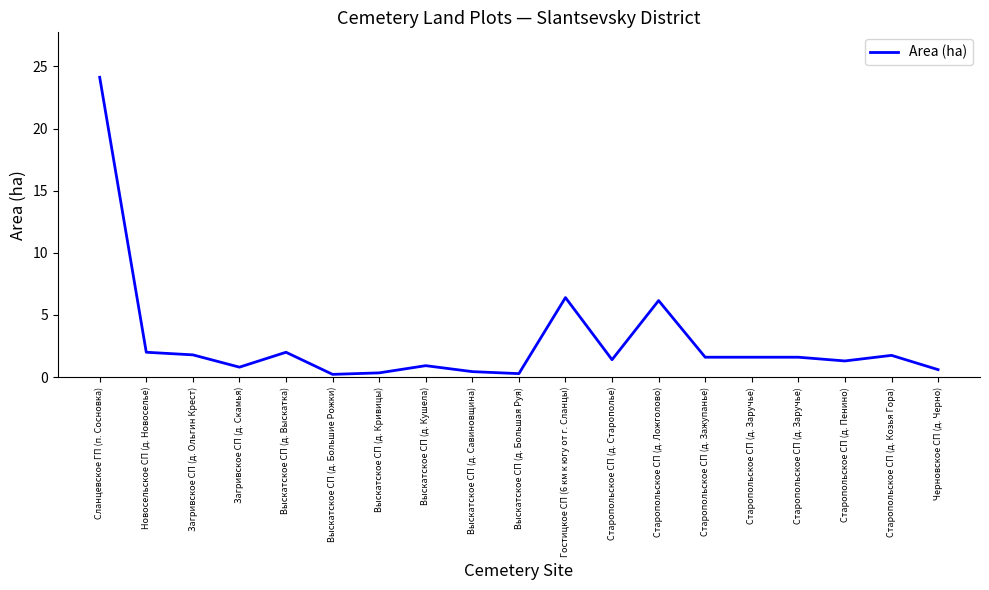

The value at Старопольское СП (д. Заручье) is 0.4. True or false?

False